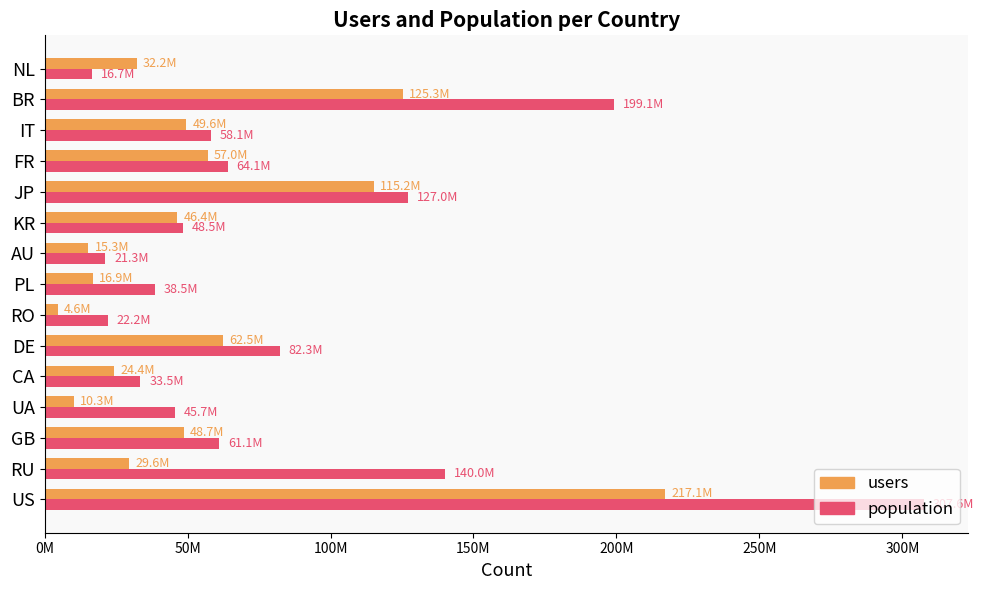

What are all the series names shown in the legend?

users, population